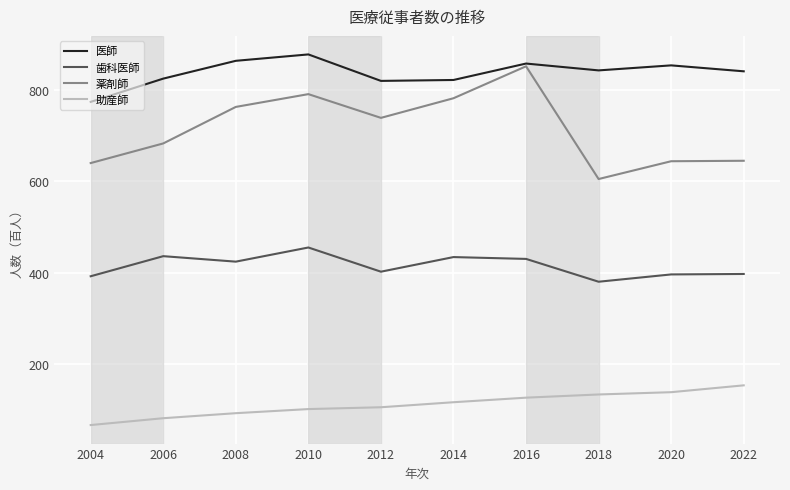

Which series changed the most between 2004 and 2016?

薬剤師